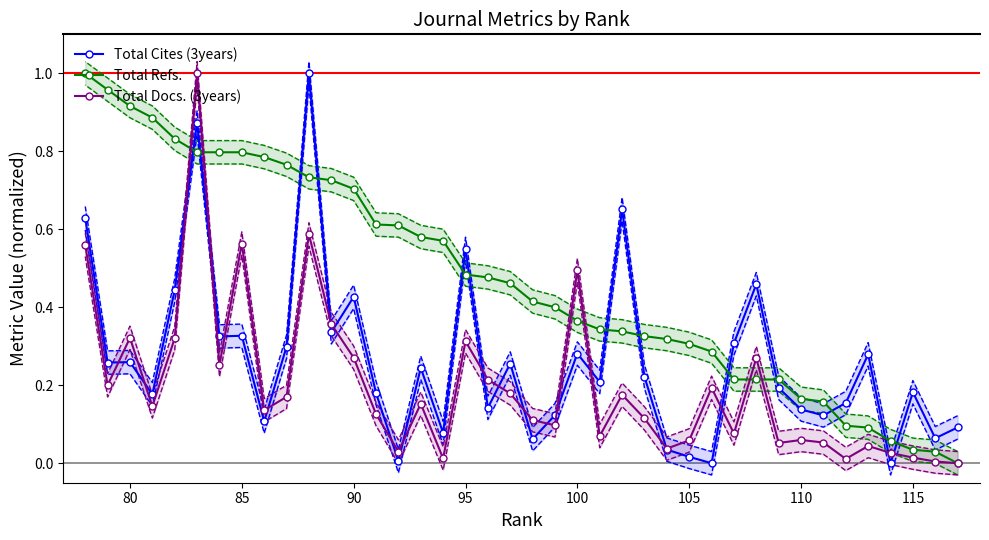

Which series has the widest spread of values?

Total Cites (3years)